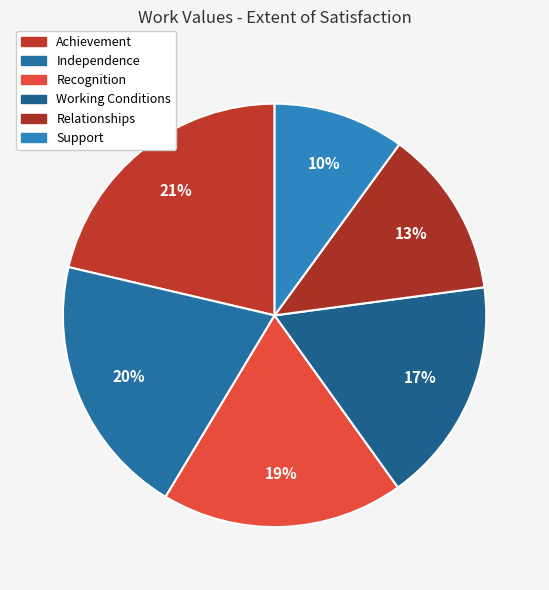

The Working Conditions slice represents 17% of the pie. True or false?

True